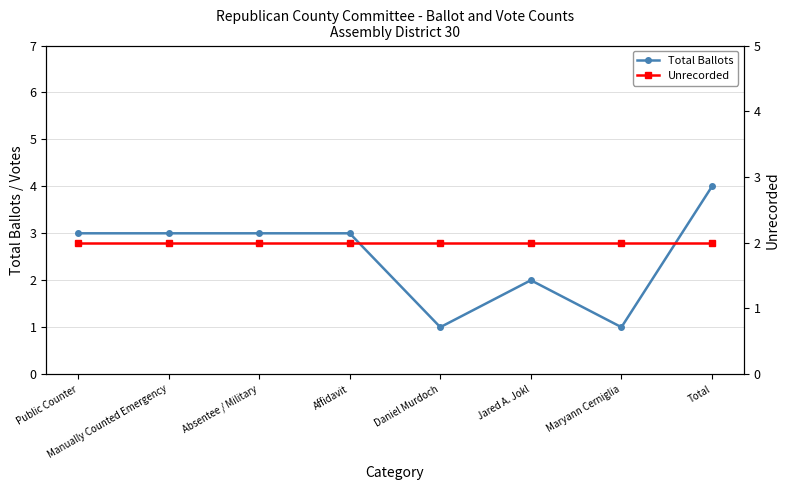

What is the label of the 7th point from the right?

Manually Counted Emergency